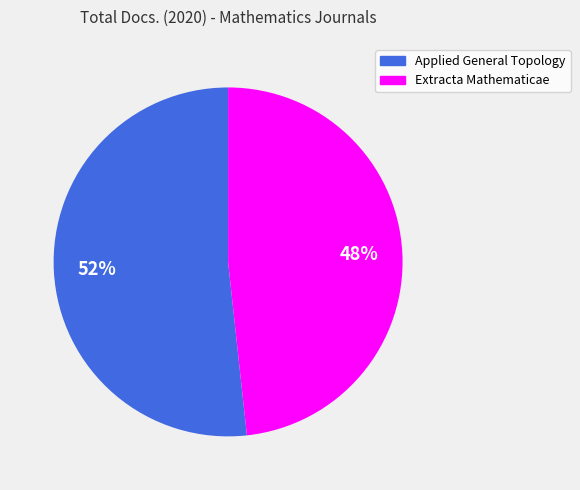

Which slice is the smallest?

Extracta Mathematicae